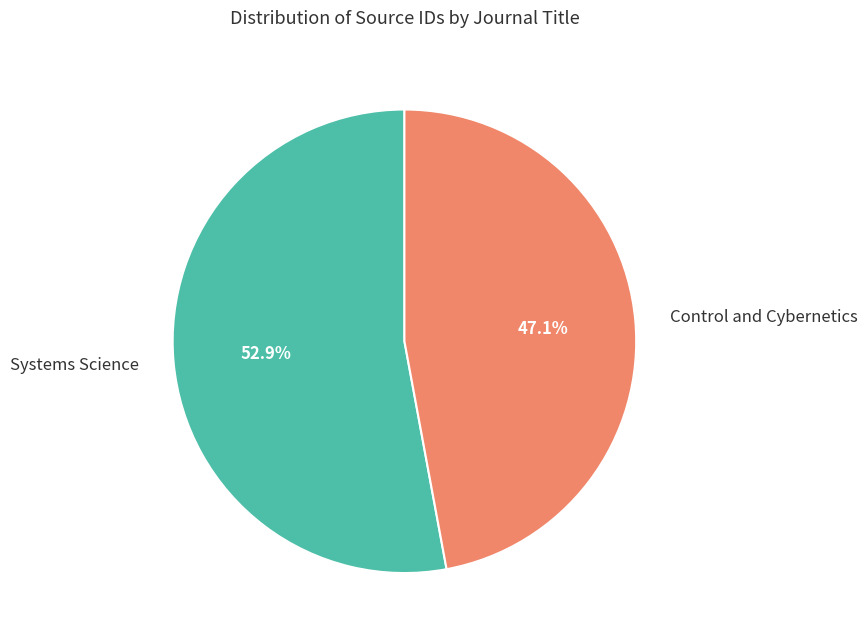

To the nearest percent, what is the difference between the Systems Science and Control and Cybernetics slice percentages?

6%